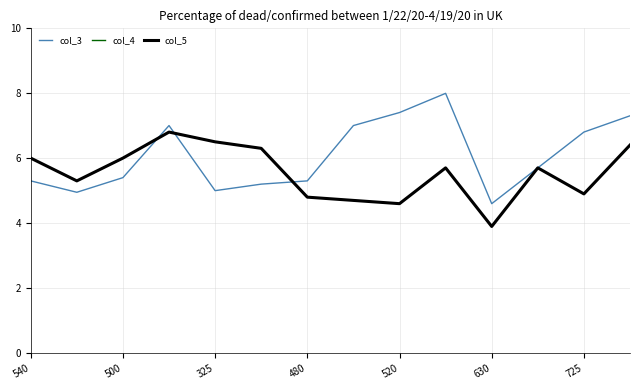

True or false: col_5 and col_4 cross at least once.

False